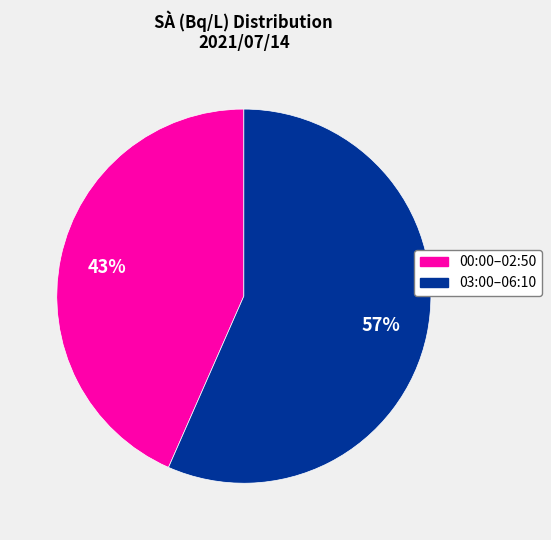

Is there a majority slice in this chart?

Yes